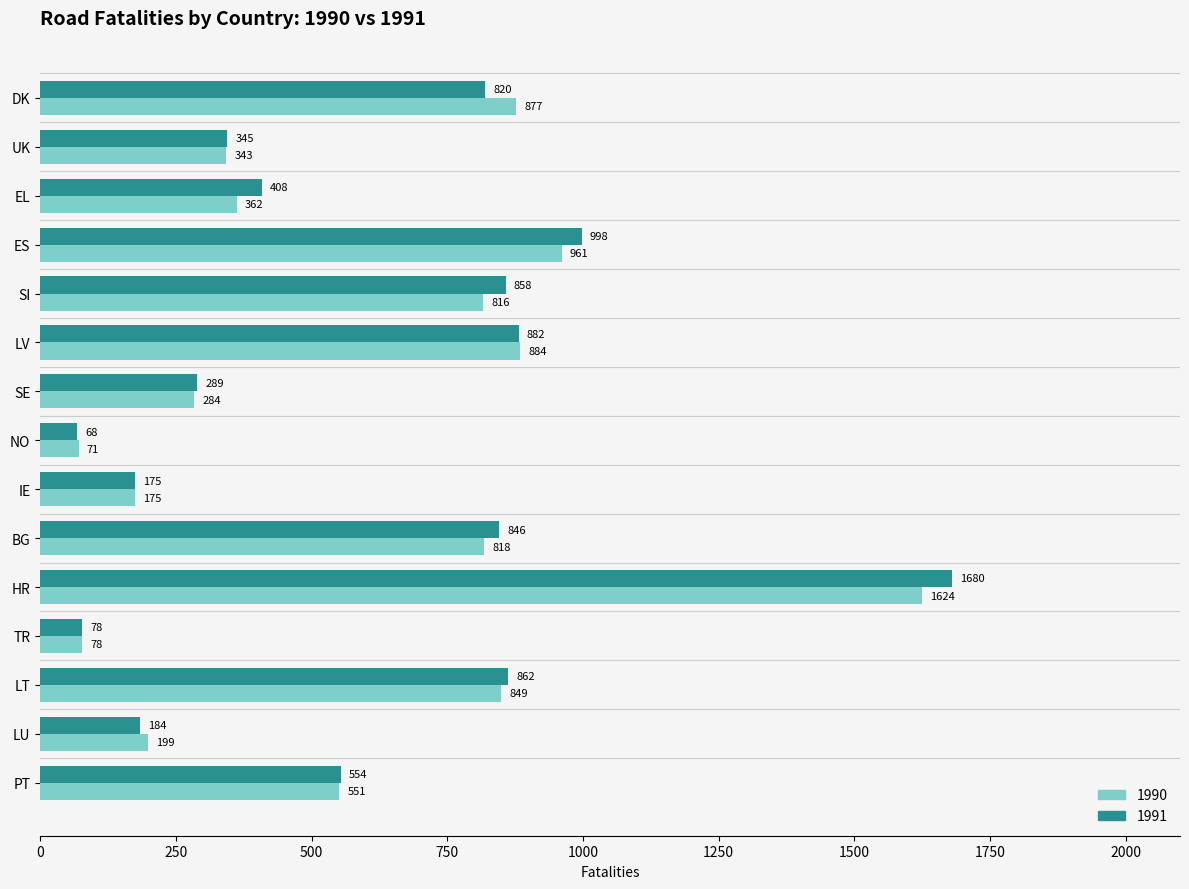

Which series has the largest total across all categories?

1991